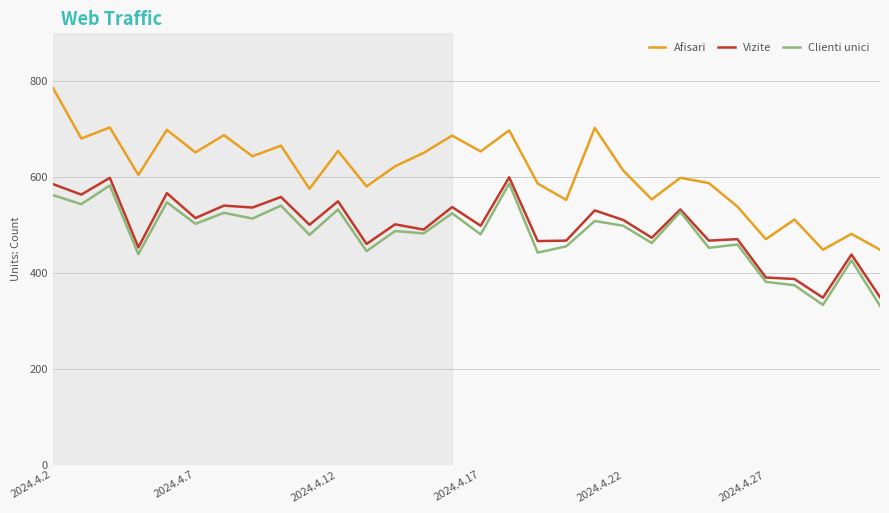

True or false: Vizite and Afisari cross at least once.

False